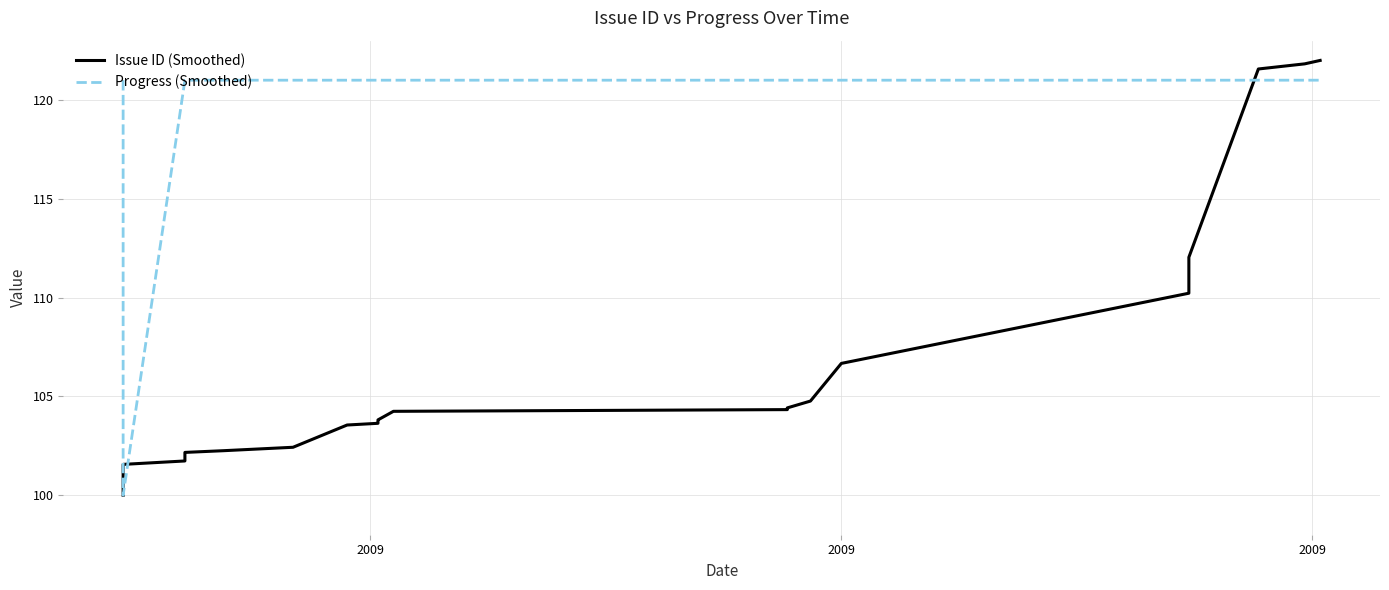

How many interior local valleys does the Progress (Smoothed) series have?

1